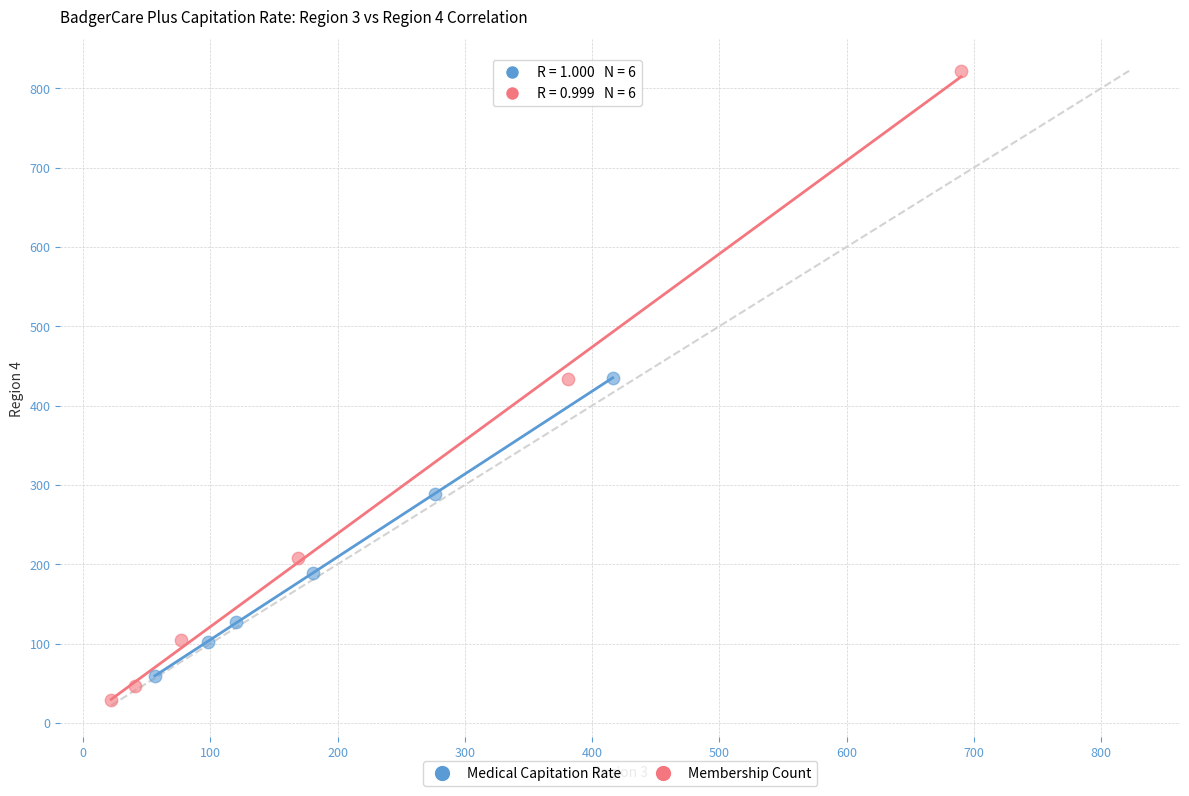

Which series reaches the minimum Y coordinate?

Membership Count